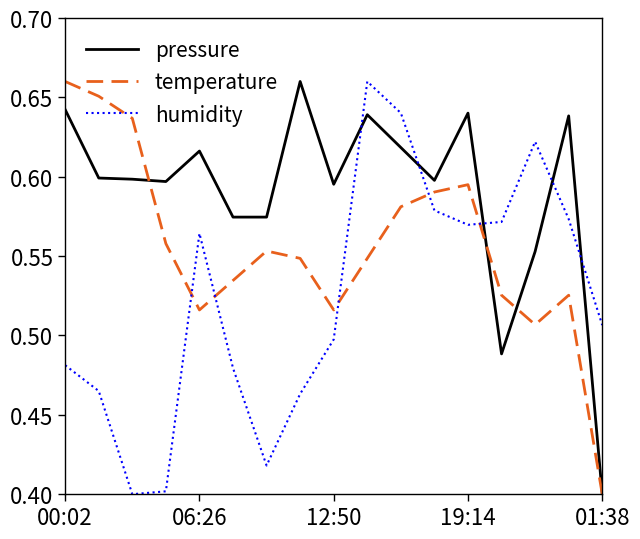

List the series in order of their overall mean, lowest first.

humidity, temperature, pressure